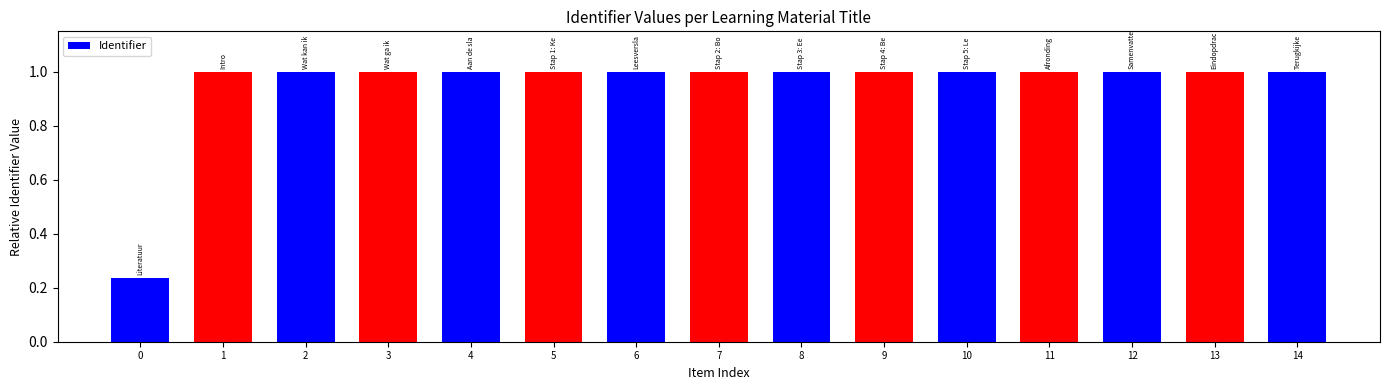

What is the value of the 13th bar from the left?

1.0